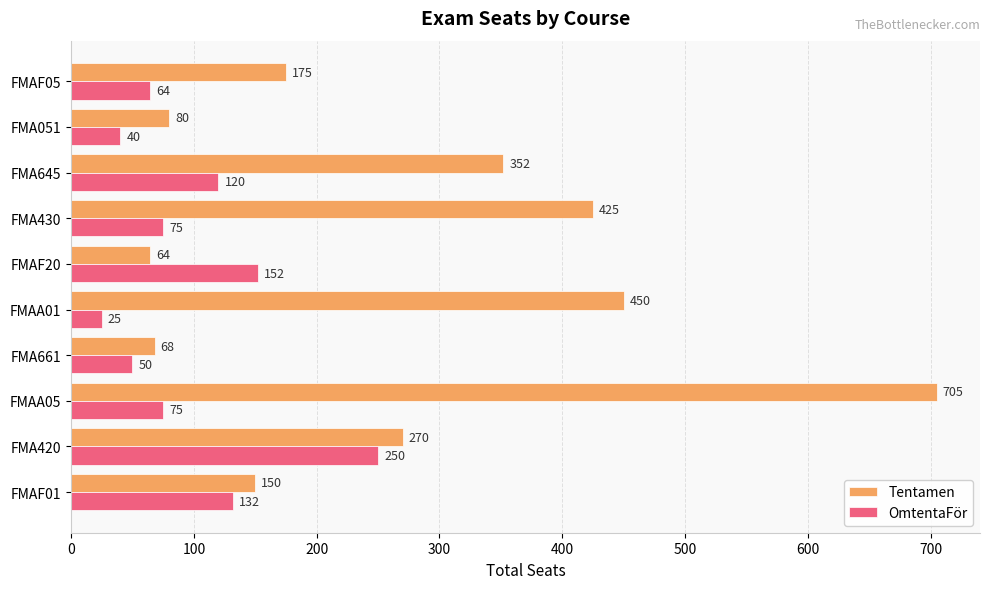

Rank the categories by Tentamen value from lowest to highest.

FMAF20, FMA661, FMA051, FMAF01, FMAF05, FMA420, FMA645, FMA430, FMAA01, FMAA05